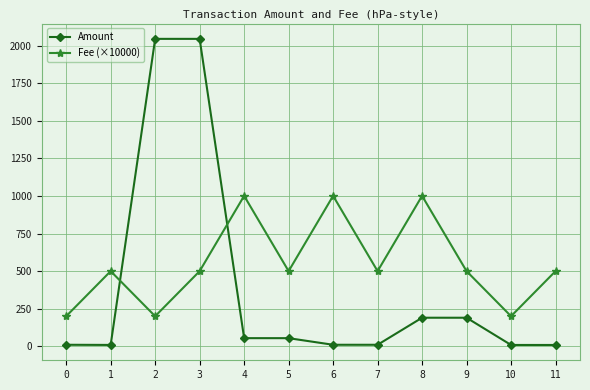

Is this an area chart (filled region under the line)?

No